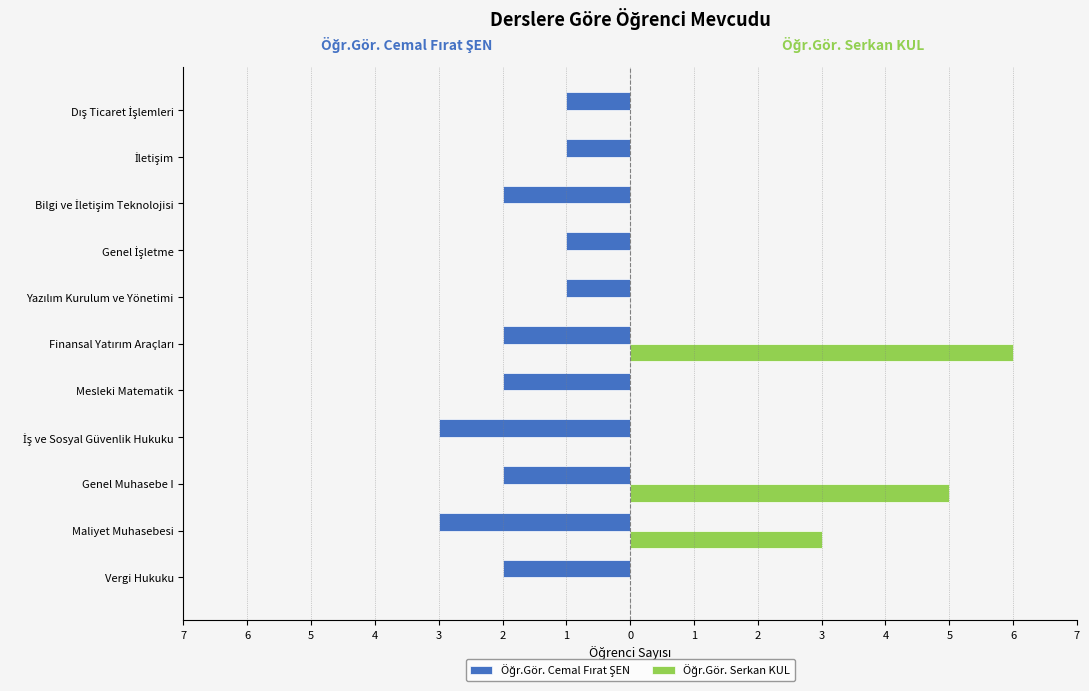

How many data points in Öğr.Gör. Serkan KUL are above 0?

3